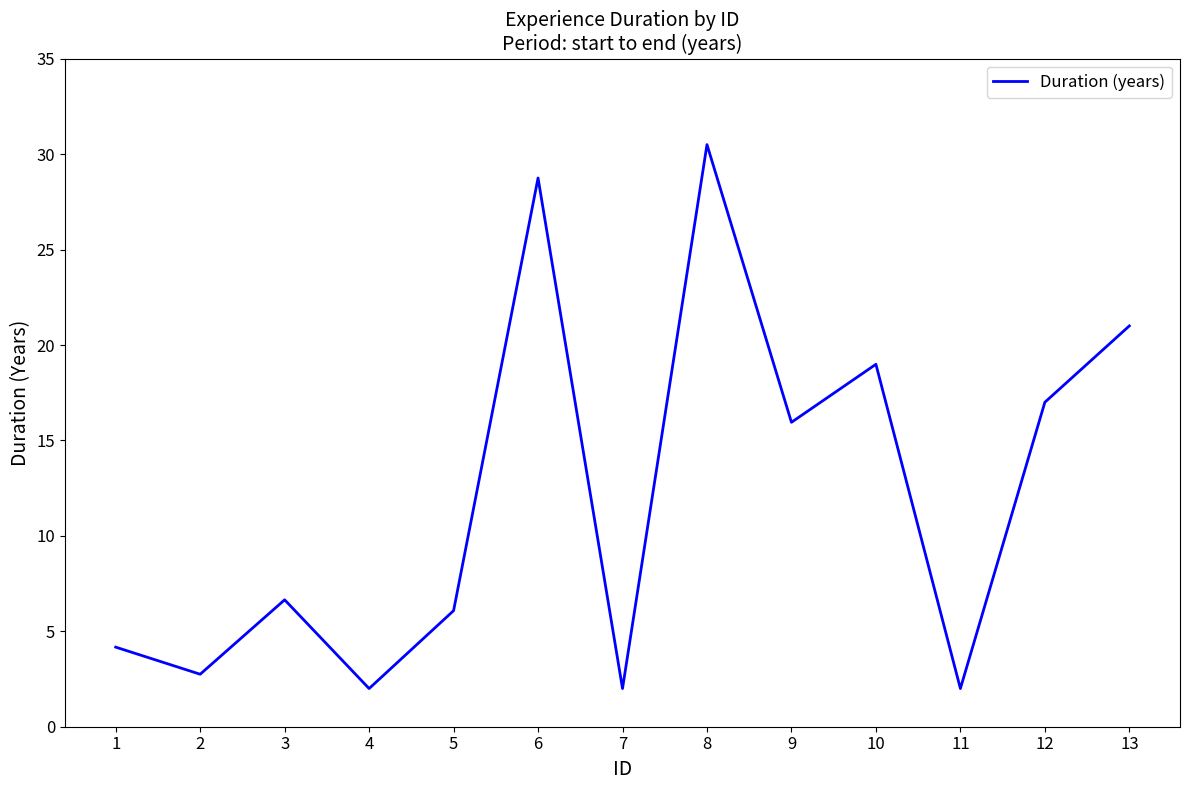

What is the change in value from 11 to 12?

+15.0